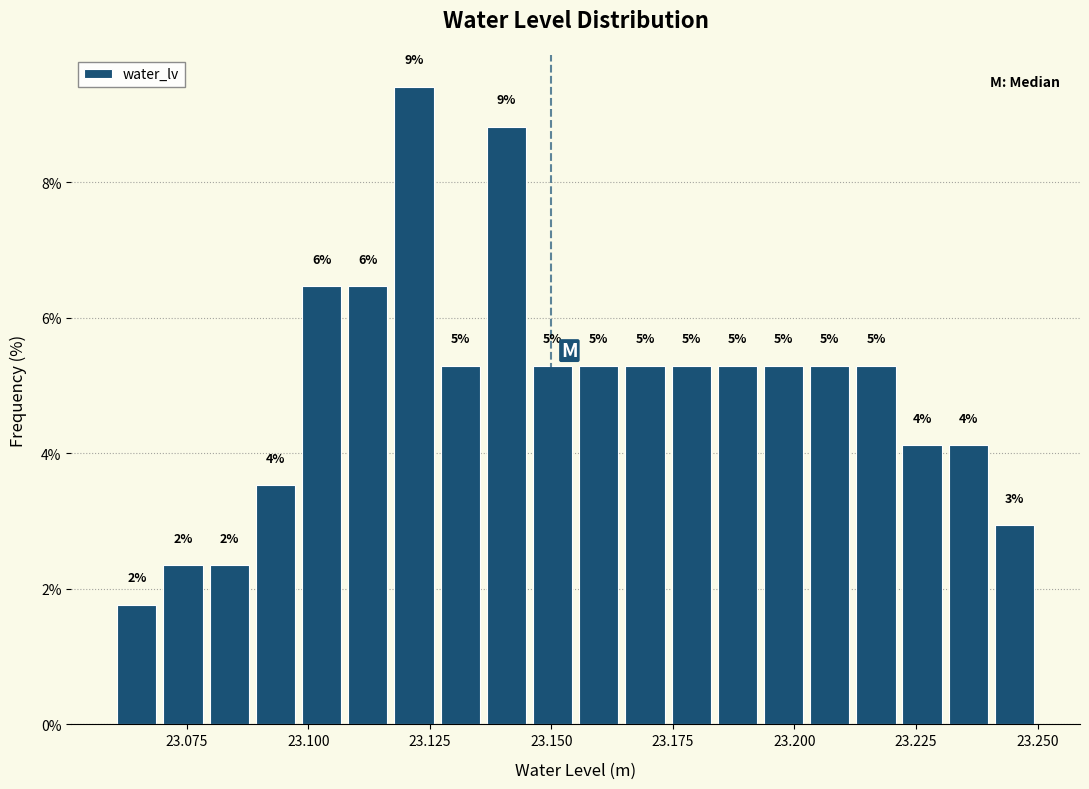

Around what value on the x-axis is the tallest bar? Give the approximate position of its centre, as read against the axis.

23.120